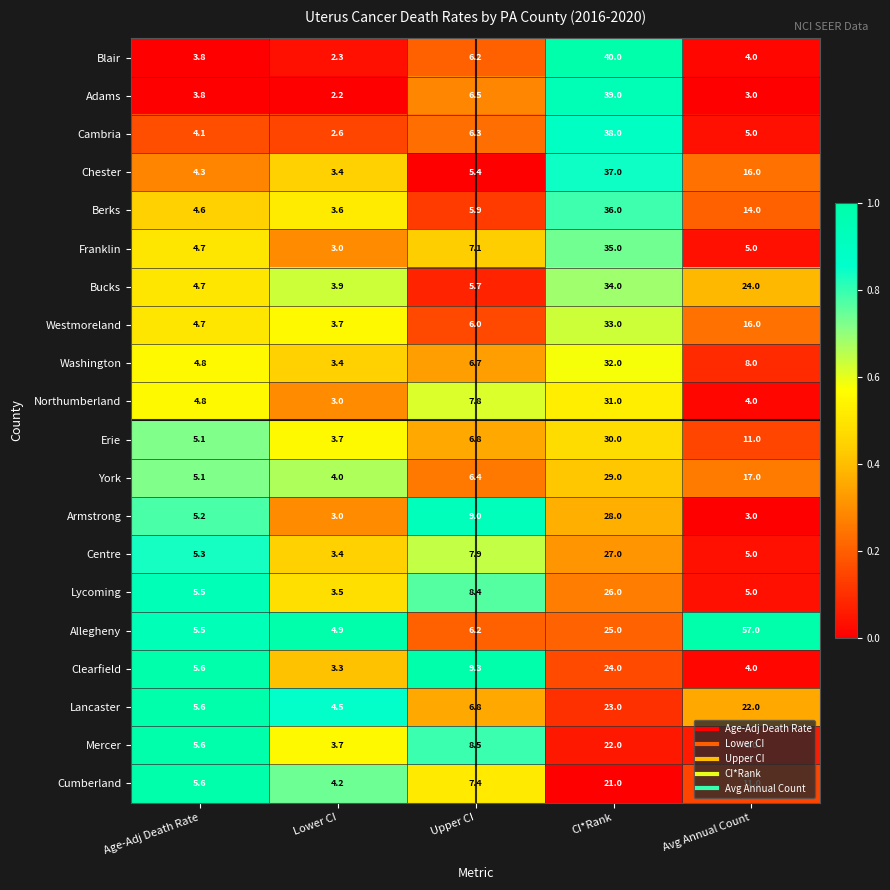

Which series has the widest spread of values?

Allegheny